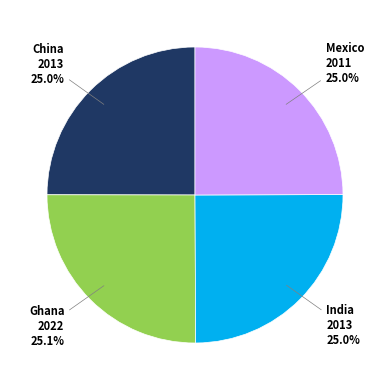

What percentage is NOT represented by Ghana 2022 25.1%?

74.9%